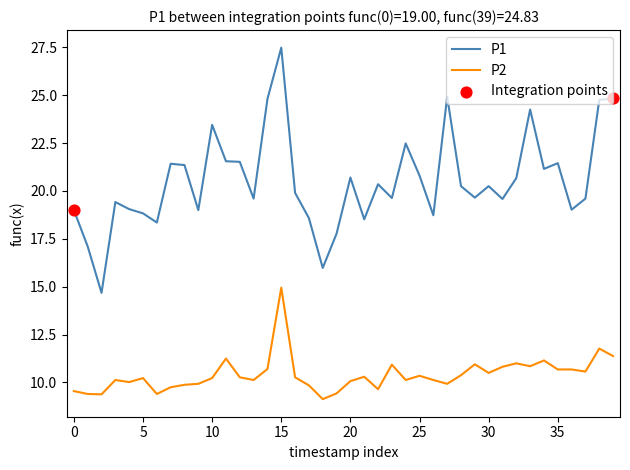

At how many categories does at least one series exceed 24?

6